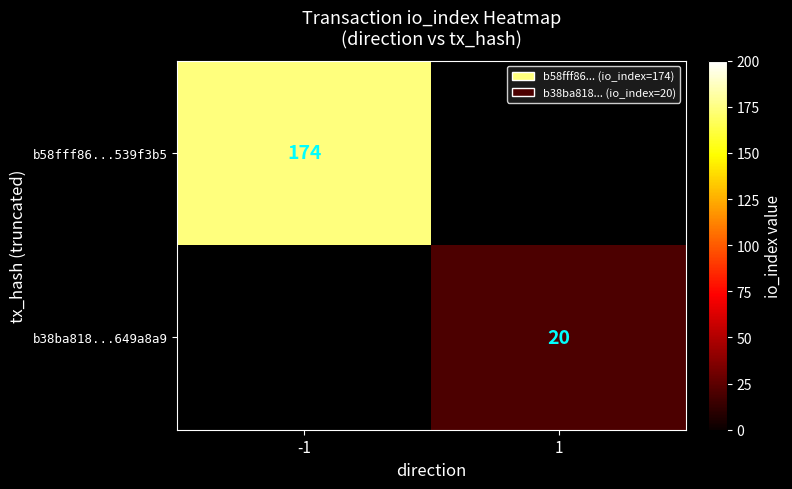

Is the value of b58fff86...539f3b5 at -1 greater than the value of b38ba818...649a8a9 at 1?

Yes